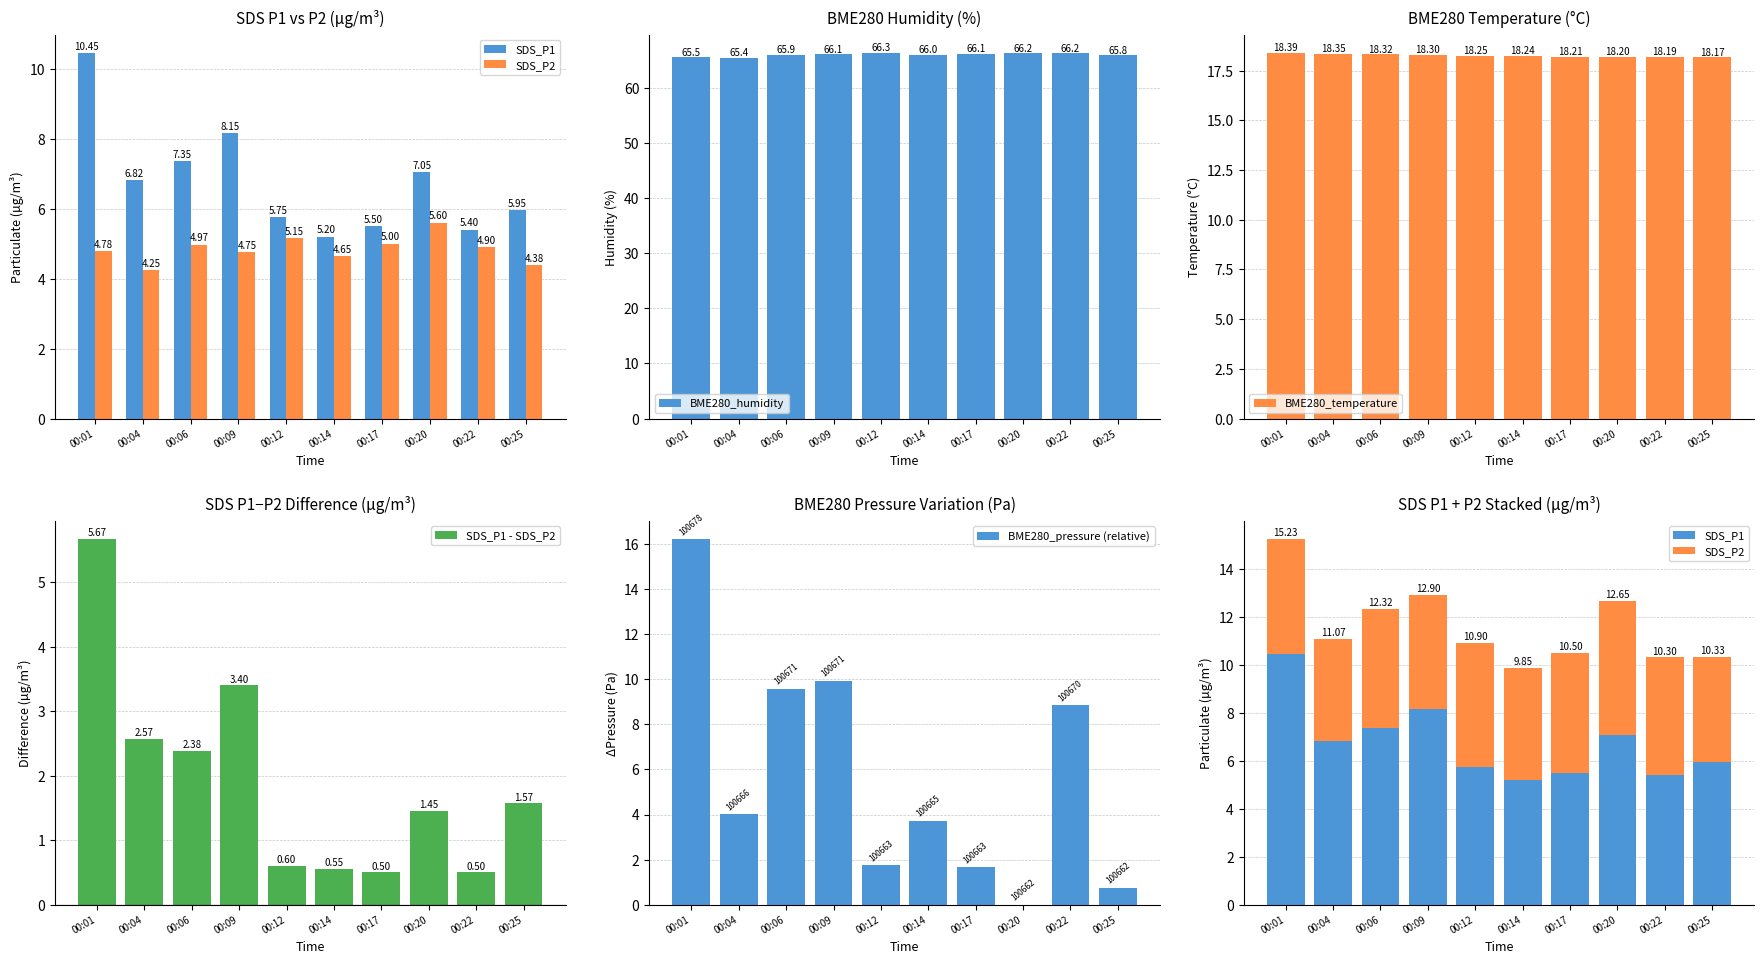

Reading right to left, list all the values displayed in this chart.

SDS_P1: 00:25=6.0	00:22=5.4	00:20=7.0	00:17=5.5	00:14=5.2	00:12=5.8	00:09=8.2	00:06=7.3	00:04=6.8	00:01=10.4
SDS_P2: 00:25=4.4	00:22=4.9	00:20=5.6	00:17=5.0	00:14=4.7	00:12=5.2	00:09=4.8	00:06=5.0	00:04=4.2	00:01=4.8
BME280_humidity: 00:25=65.8	00:22=66.2	00:20=66.2	00:17=66.1	00:14=66.0	00:12=66.3	00:09=66.1	00:06=65.9	00:04=65.4	00:01=65.5
BME280_temperature: 00:25=18.2	00:22=18.2	00:20=18.2	00:17=18.2	00:14=18.2	00:12=18.2	00:09=18.3	00:06=18.3	00:04=18.4	00:01=18.4
SDS_P1 - SDS_P2: 00:25=1.6	00:22=0.5	00:20=1.5	00:17=0.5	00:14=0.5	00:12=0.6	00:09=3.4	00:06=2.4	00:04=2.6	00:01=5.7
BME280_pressure (relative): 00:25=0.8	00:22=8.8	00:20=0.0	00:17=1.7	00:14=3.7	00:12=1.8	00:09=9.9	00:06=9.6	00:04=4.0	00:01=16.2